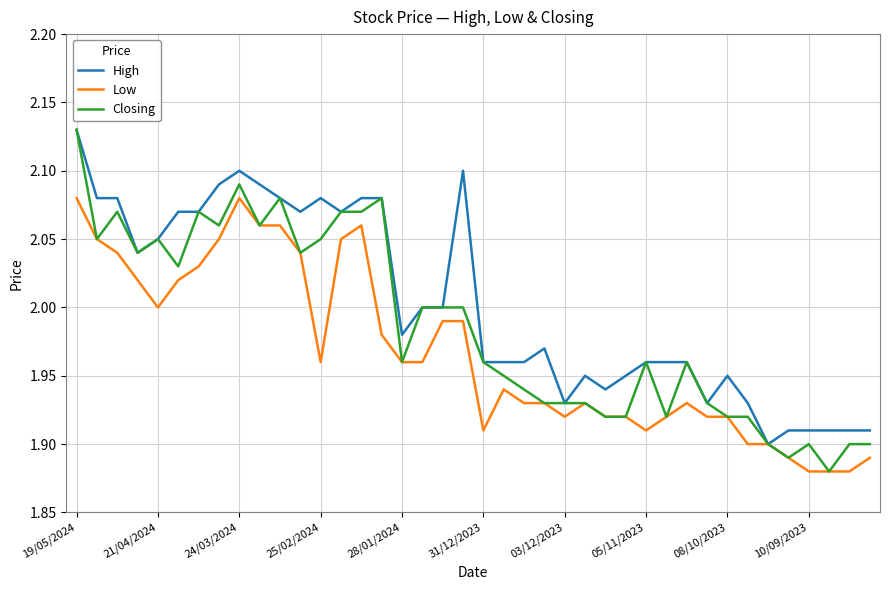

Which series has the widest spread of values?

Closing